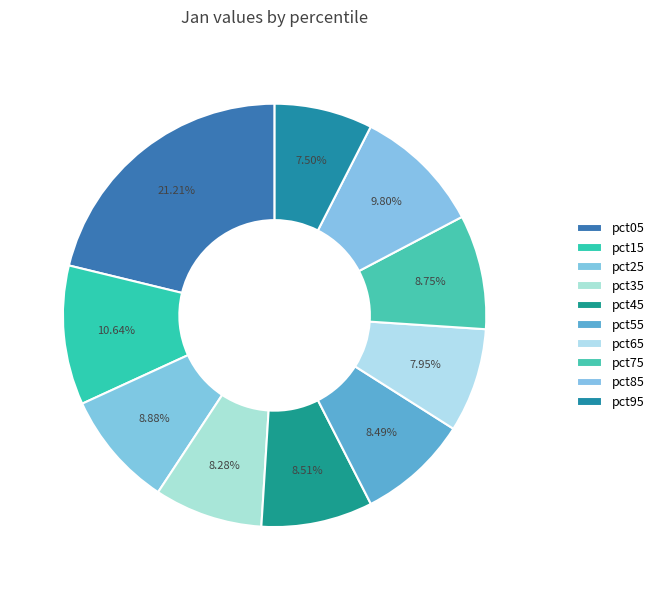

The pct45 slice represents 9% of the pie. True or false?

True